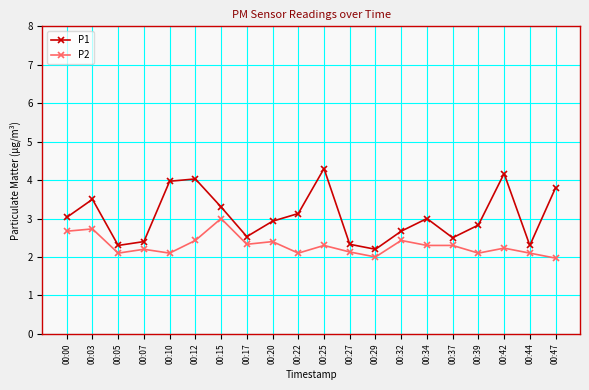

At 00:20, list the series in order from largest to smallest.

P1, P2